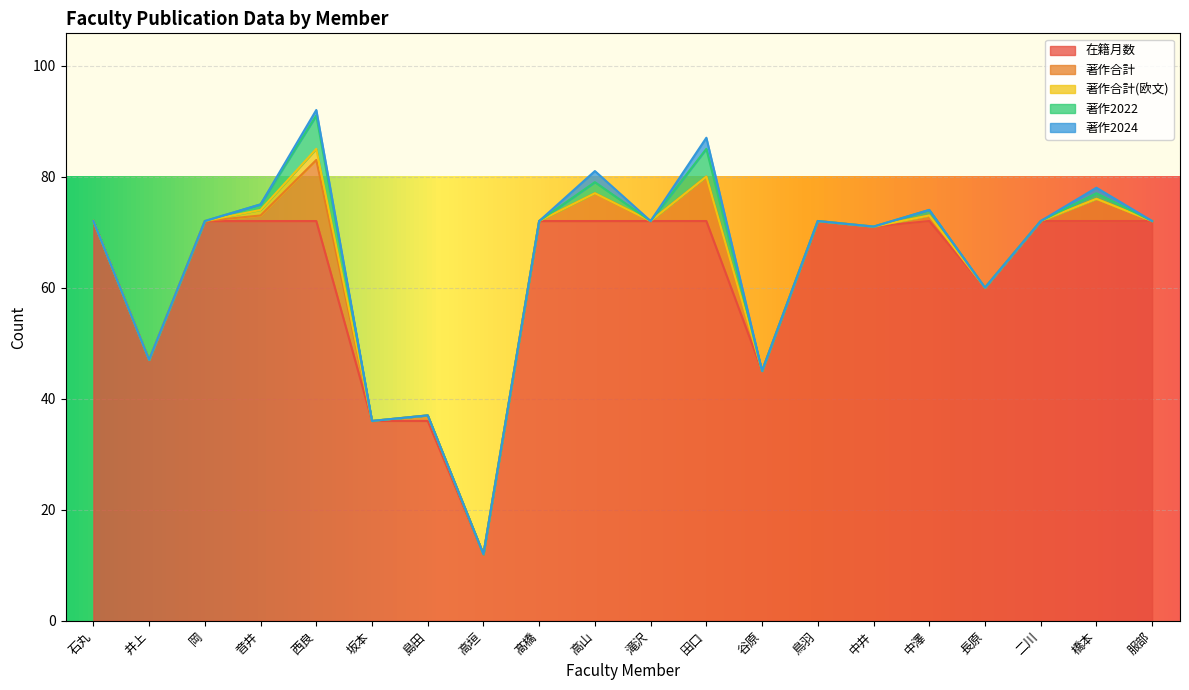

What is the total value across all series at 音井?

75